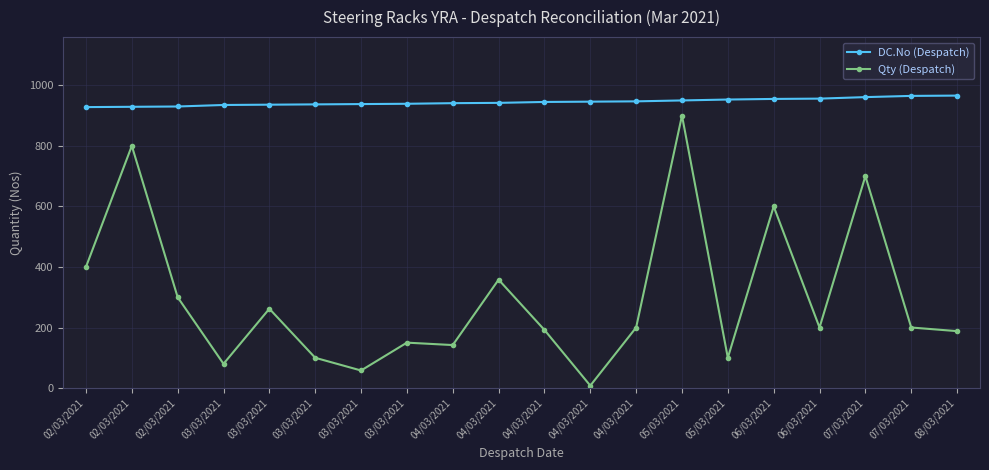

Count the number of data series in this chart.

2